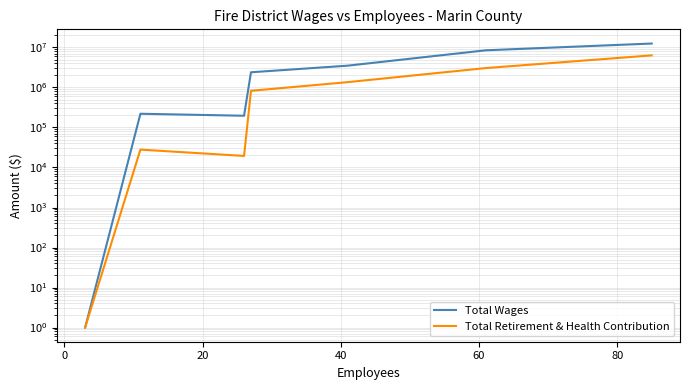

What is the sum of the Total Retirement & Health Contribution values at 0 and 20?

47441